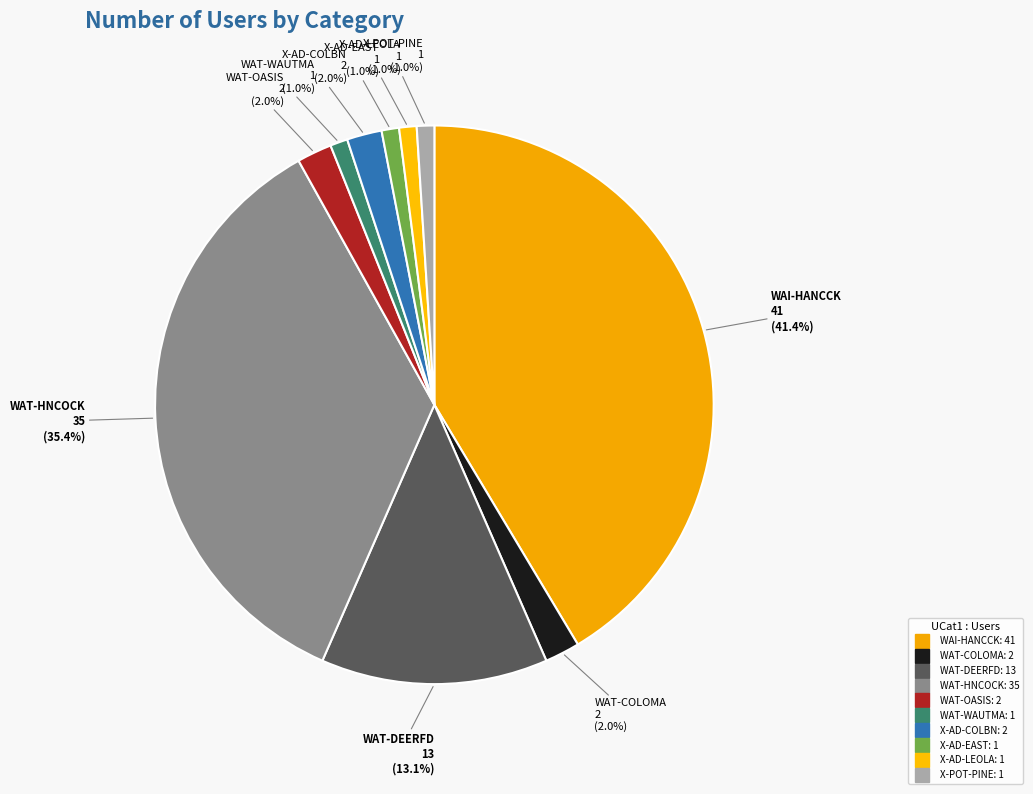

How many segments does this pie chart have?

10